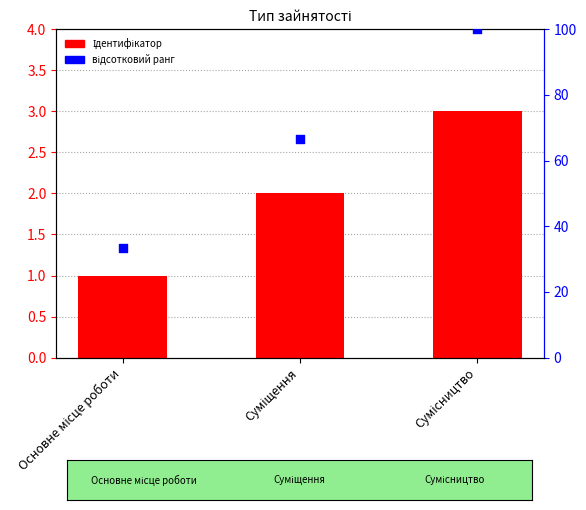

At which category is the sum across all series the highest?

Сумісництво